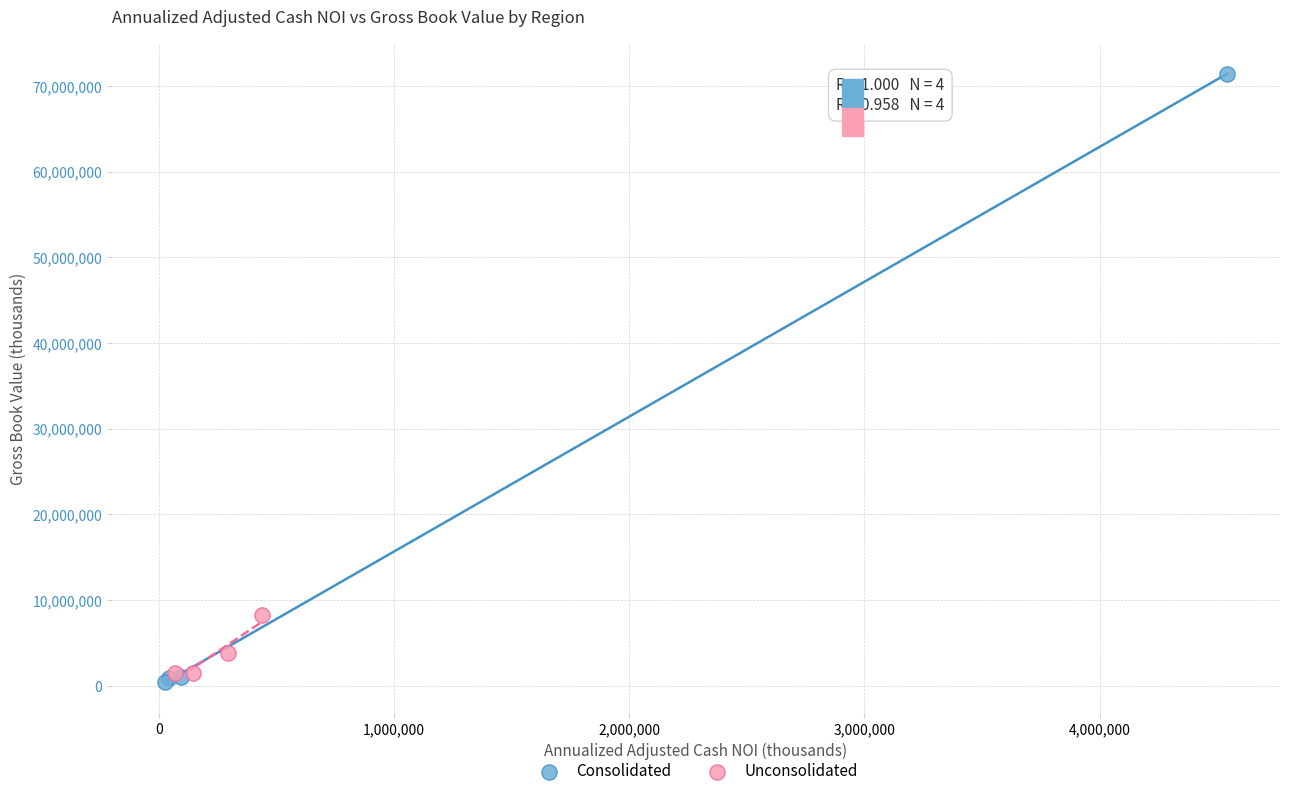

Which series has the largest Y range (max minus min)?

Consolidated